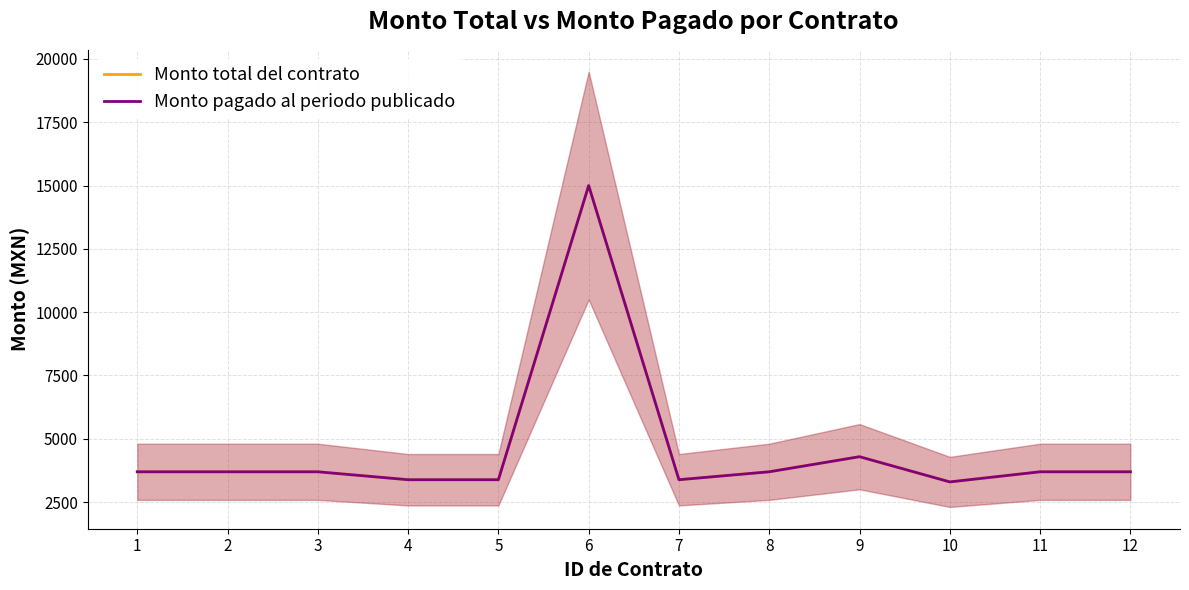

True or false: Monto total del contrato and Monto pagado al periodo publicado intersect in this chart.

False